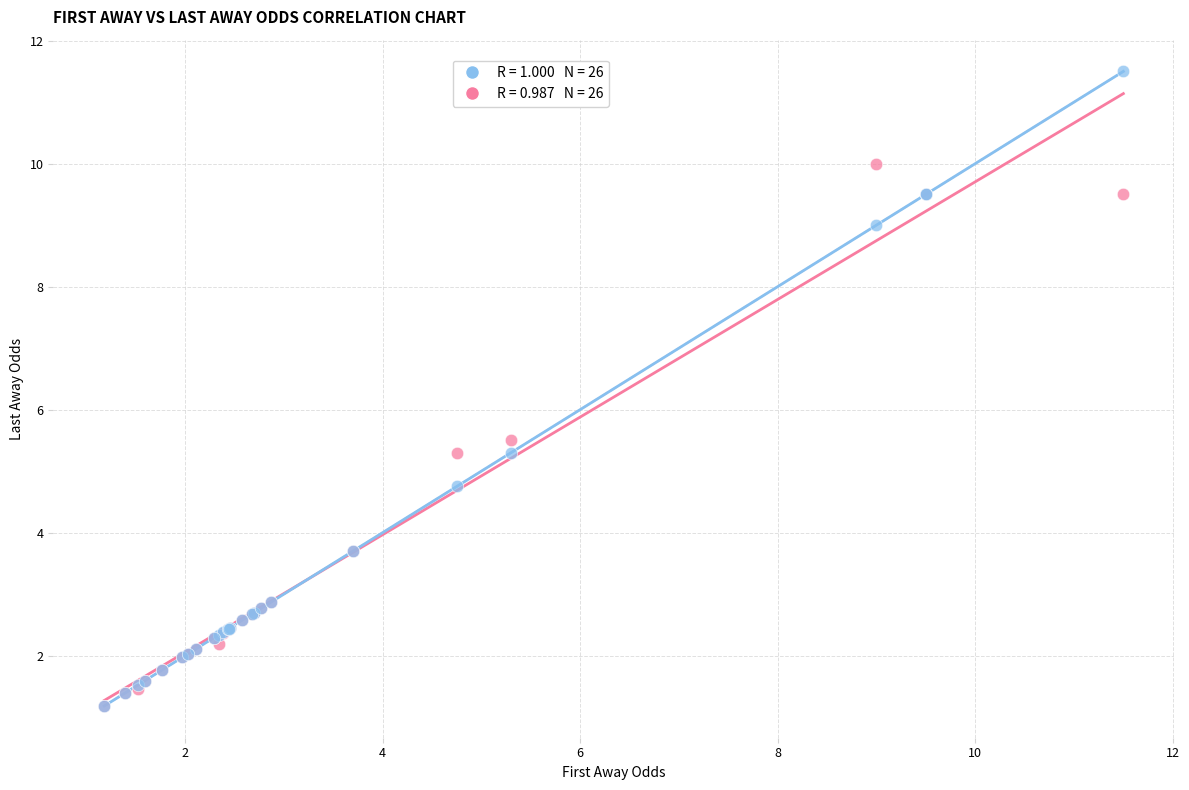

Across all series, what Y value is closest to 6?

5.5